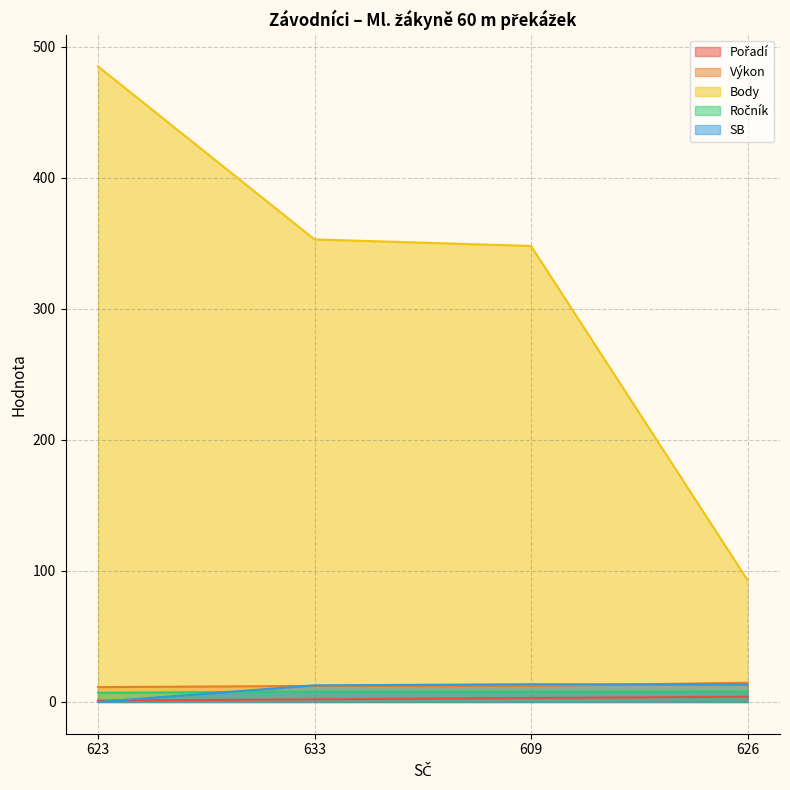

True or false: Výkon and Ročník intersect in this chart.

False